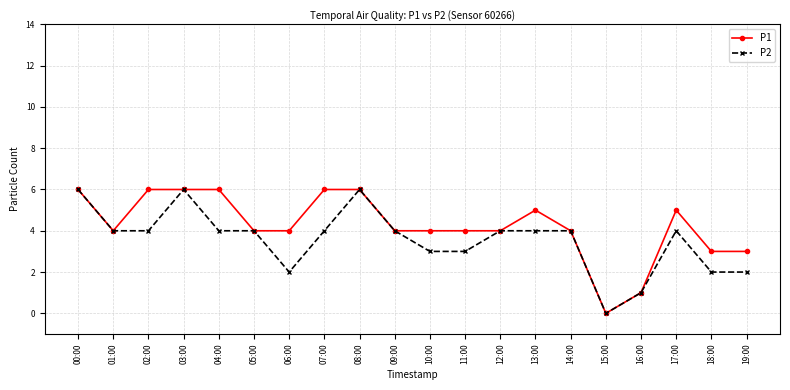

Which series changed the most between 04:00 and 14:00?

P1